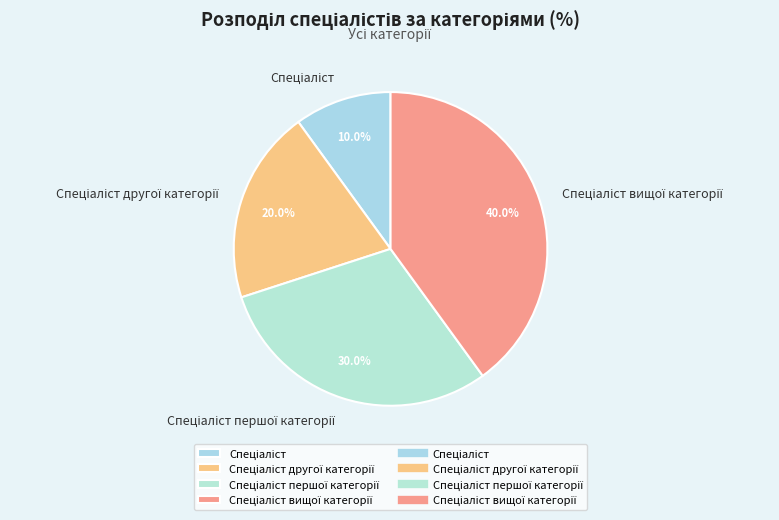

Is there any slice that represents more than half of the pie?

No